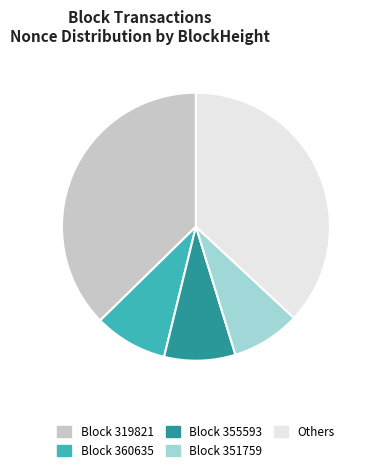

What is the ratio of the value at Block 355593 to the value at Block 360635?

1.0